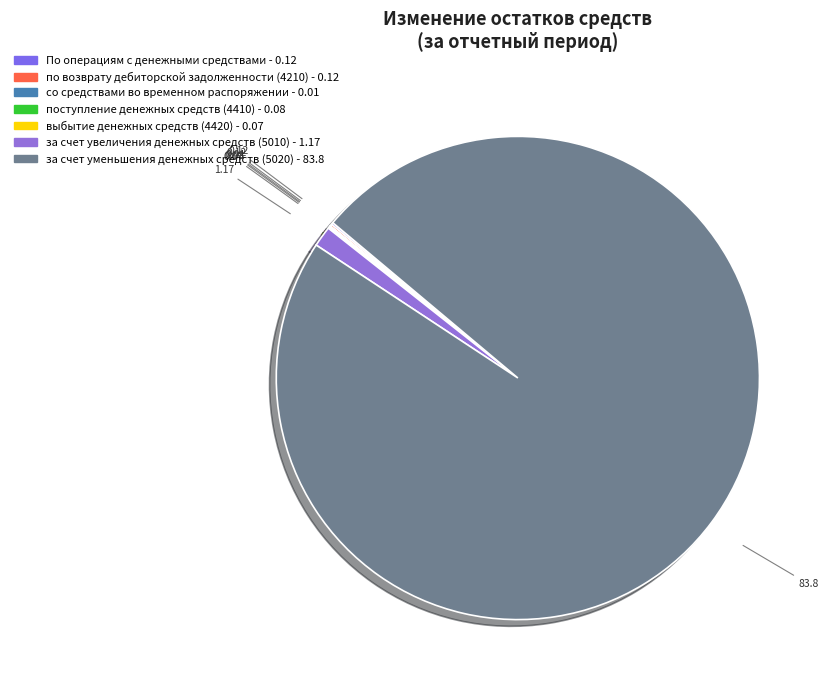

Rank the categories by value from lowest to highest.

со средствами во
временном распоряжении, выбытие денежных
средств (4420), поступление денежных
средств (4410), По операциям с
денежными средствами, по возврату дебиторской
задолженности (4210), за счет увеличения
денежных средств (5010), за счет уменьшения
денежных средств (5020)